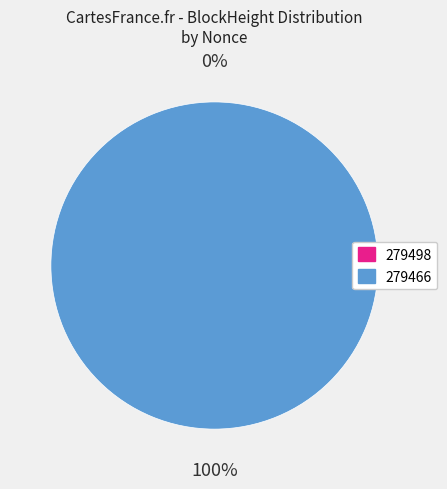

Does any single category account for the majority?

Yes